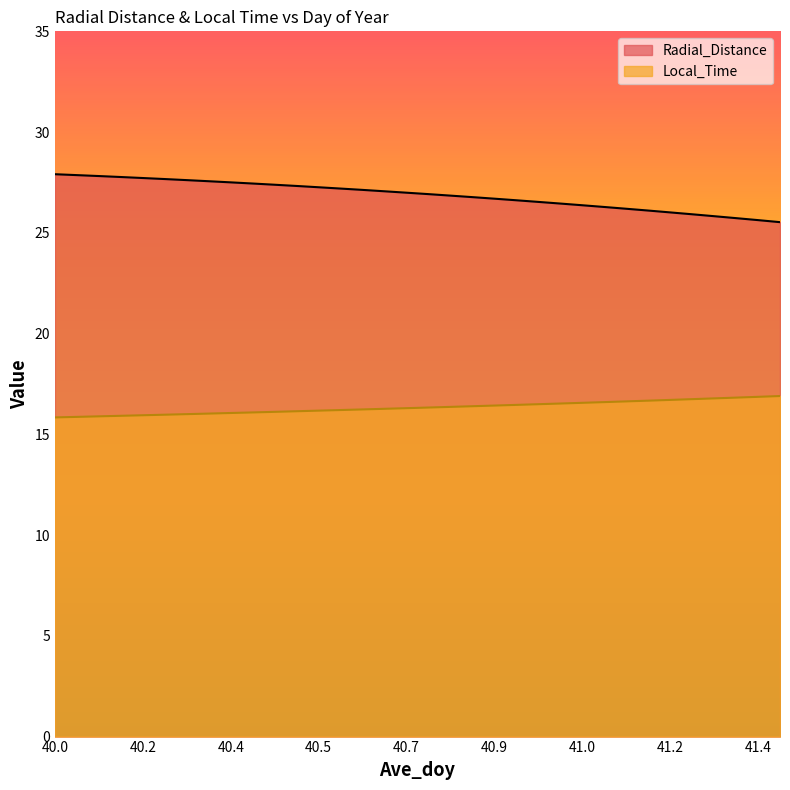

Reading left to right, what are all the values shown in this chart?

Radial_Distance: 27.9	27.9	27.8	27.8	27.7	27.7	27.6	27.6	27.5	27.4	27.4	27.3	27.3	27.2	27.1	27.1	27.0	26.9	26.8	26.8	26.7	26.6	26.5	26.5	26.4	26.3	26.2	26.1	26.0	25.9	25.8	25.7	25.6	25.5
Local_Time: 15.8	15.9	15.9	15.9	15.9	16.0	16.0	16.0	16.1	16.1	16.1	16.1	16.2	16.2	16.2	16.3	16.3	16.3	16.4	16.4	16.4	16.5	16.5	16.5	16.6	16.6	16.6	16.7	16.7	16.7	16.8	16.8	16.9	16.9